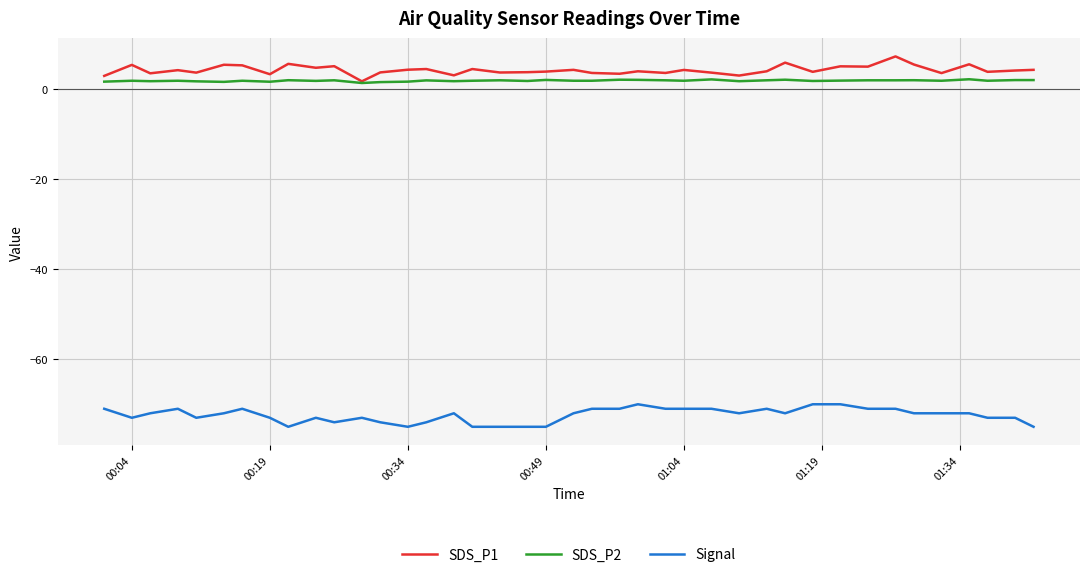

True or false: Signal and SDS_P2 cross at least once.

False